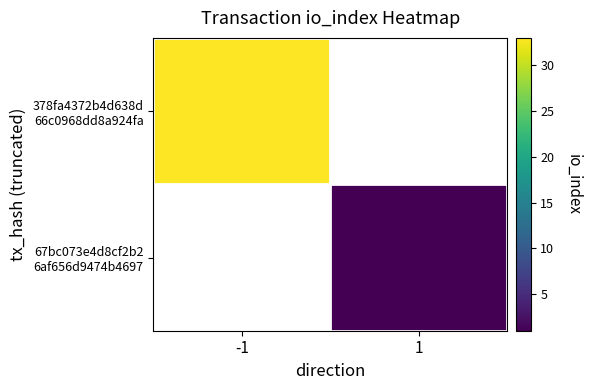

Rank the categories by 67bc073e4d8cf2b2 6af656d9474b4697 value from lowest to highest.

-1, 1